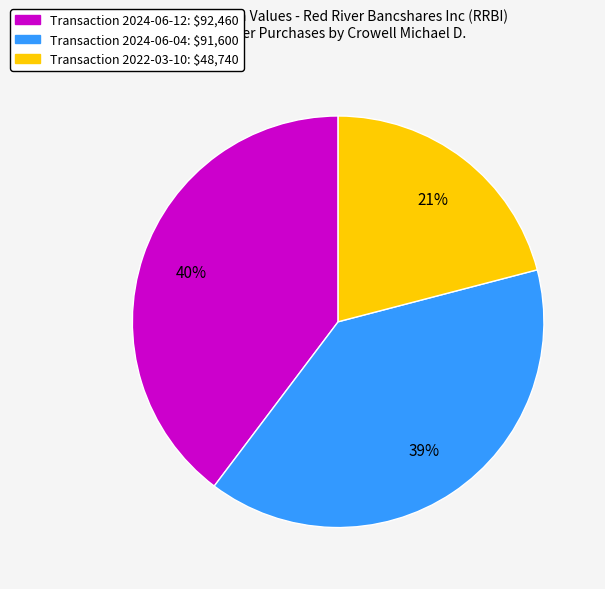

Which slice is the smallest?

Transaction 2022-03-10: $48,740